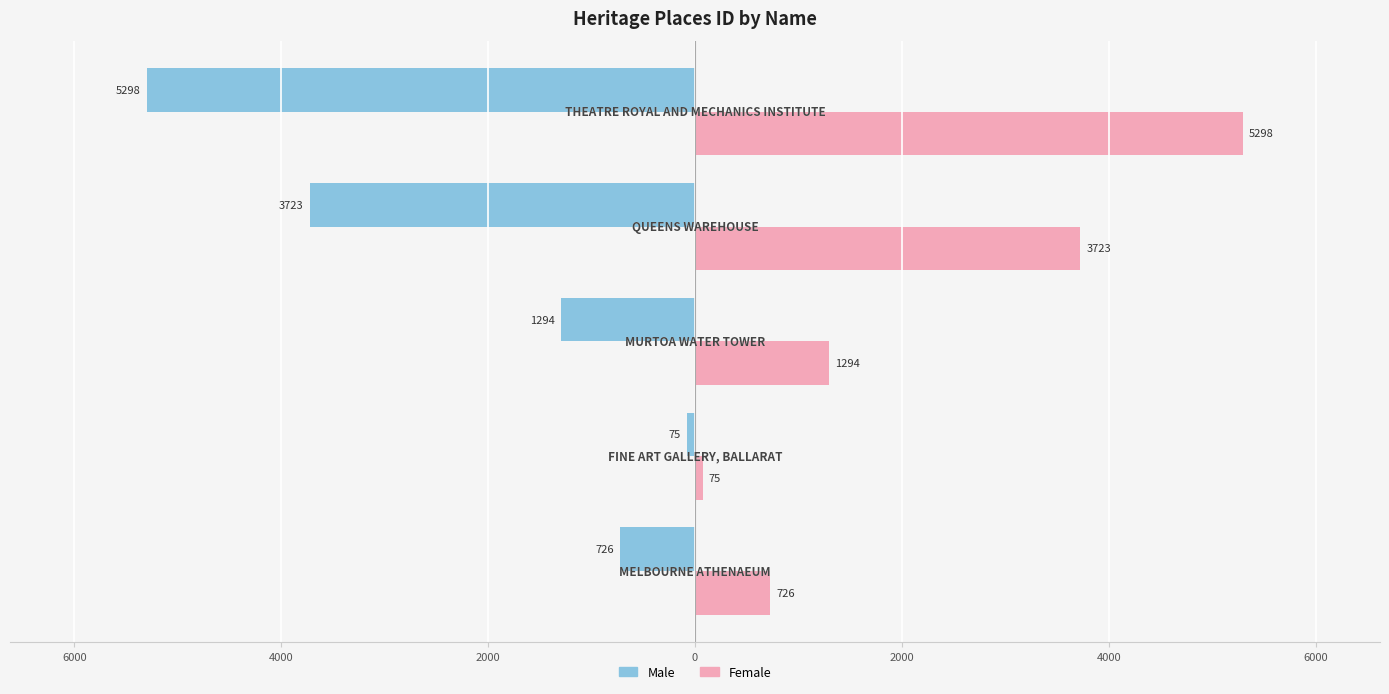

What are all the series names shown in the legend?

Male, Female